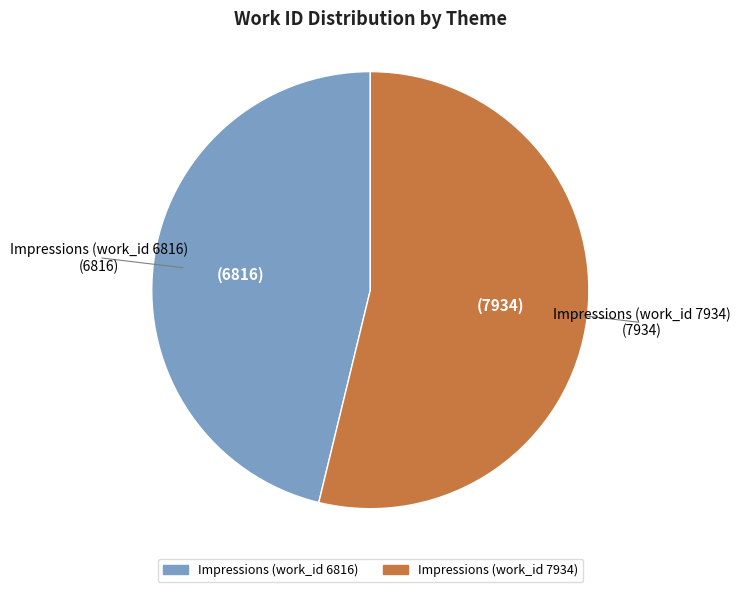

Between Impressions (work_id 7934) and Impressions (work_id 6816), which is larger?

Impressions (work_id 7934)